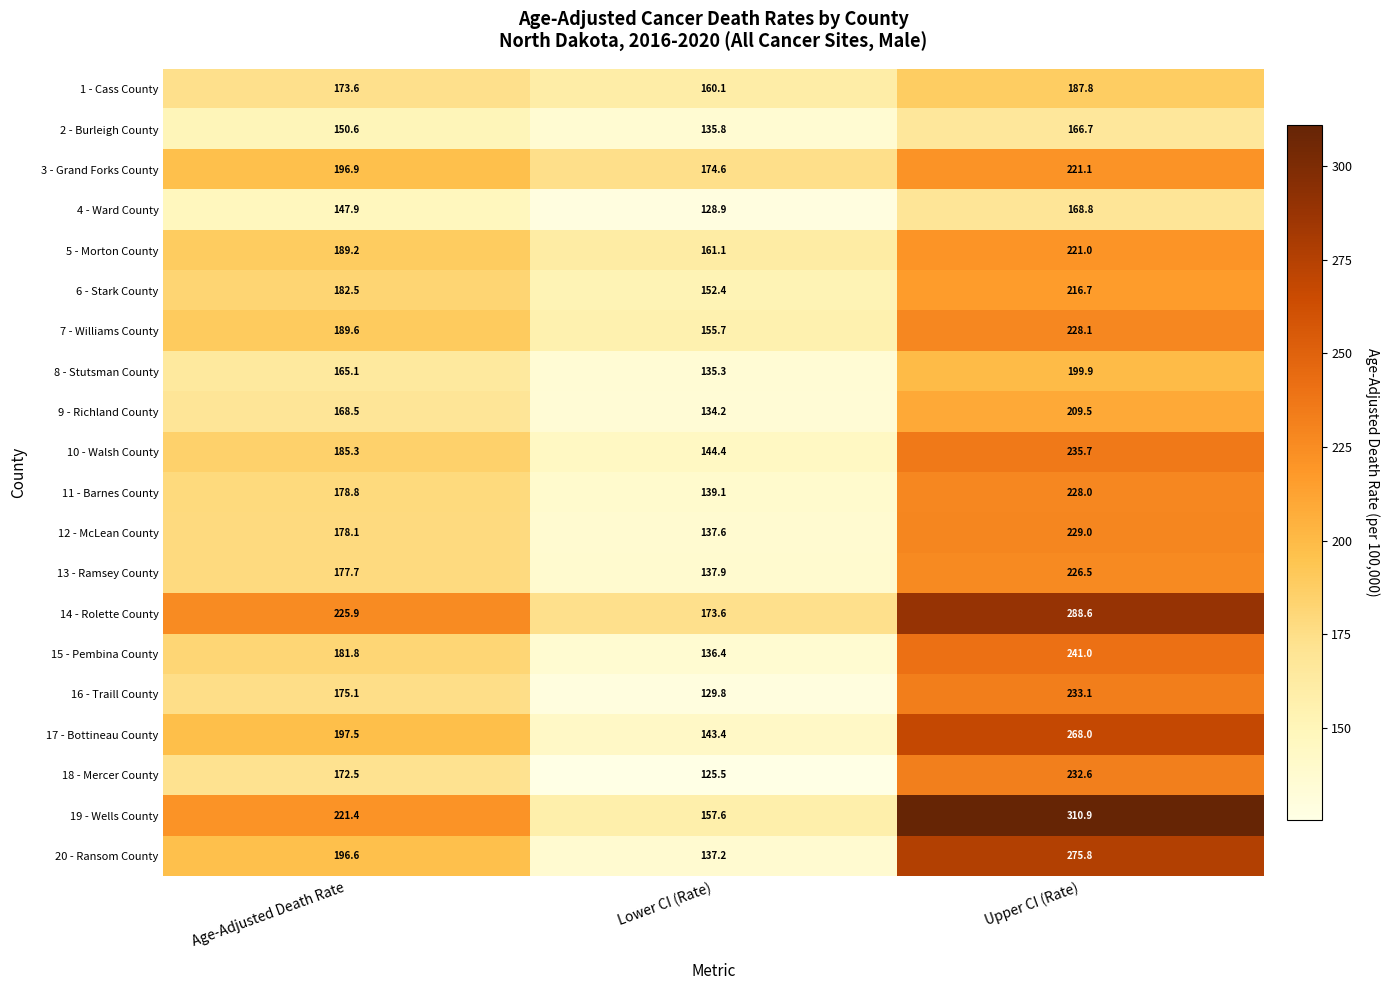

What is the smallest value displayed?

125.5